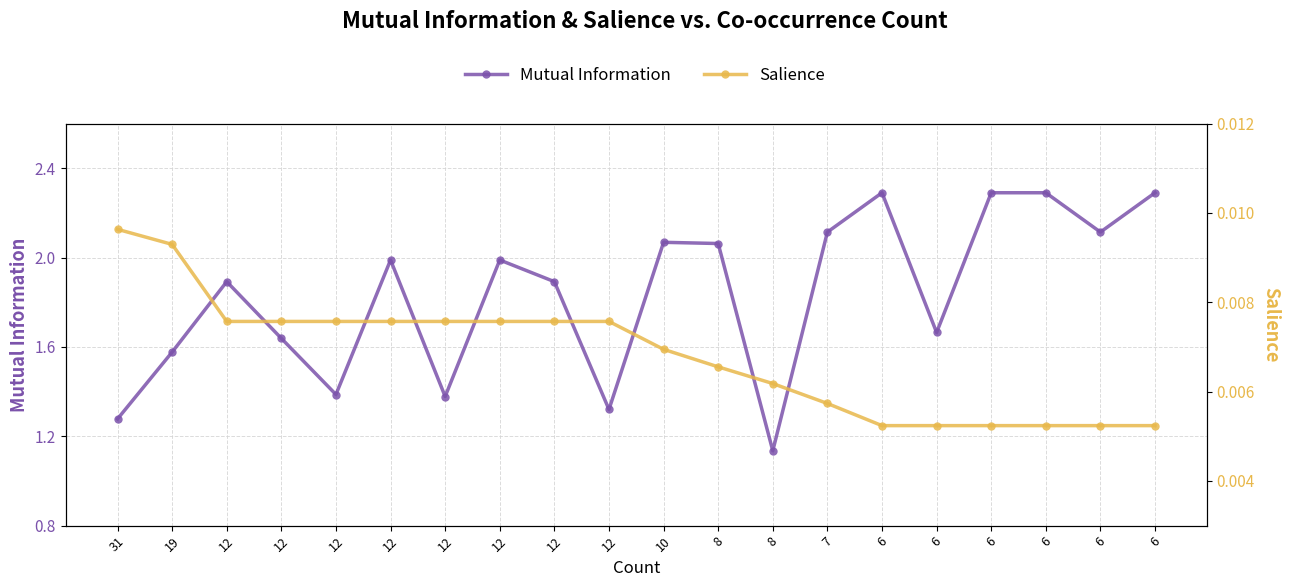

Where is Mutual Information nearest to the value 1?

8